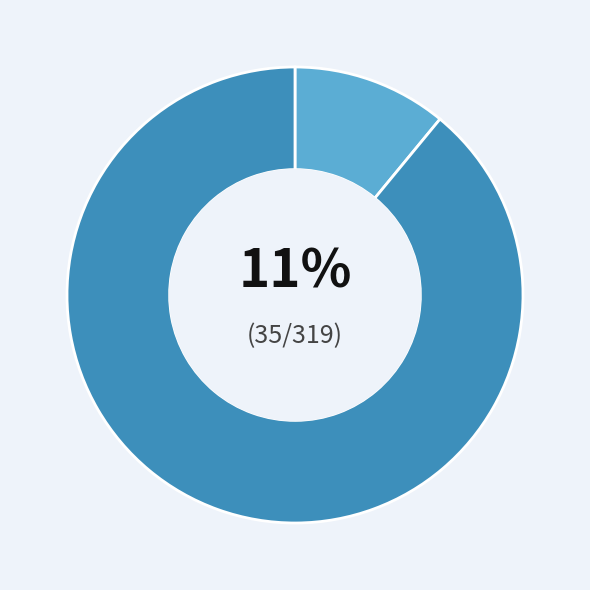

Is there any slice that represents more than half of the pie?

Yes